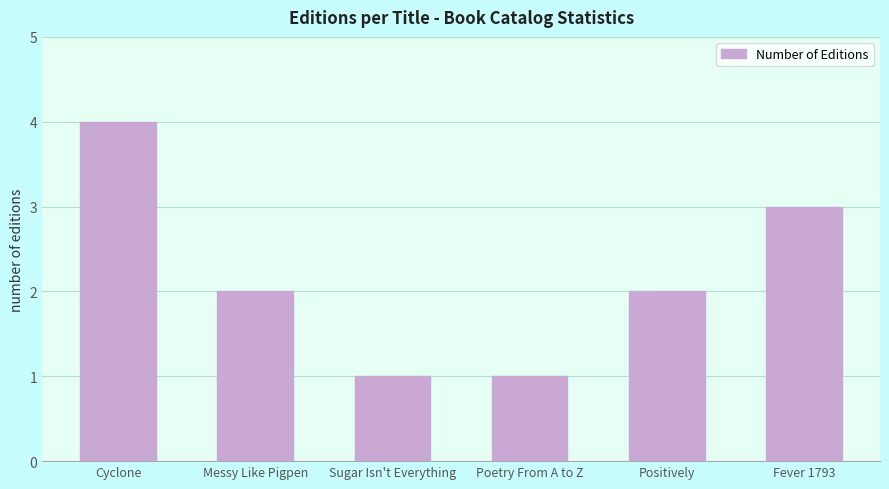

Which has a higher value, Messy Like Pigpen or Fever 1793?

Fever 1793